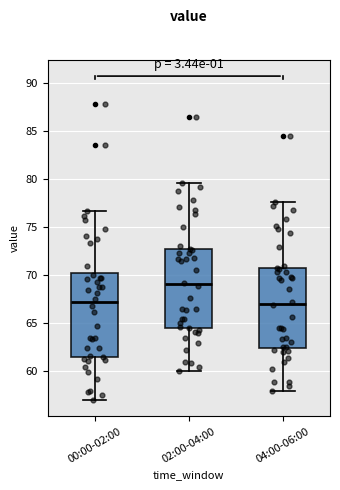

Reading left to right, transcribe this box plot: for each box, give where its median line is, the range the box spans, and where its two whiskers end, as read against the y-axis. The values are not printed on the chart, so give them approximately, as read against the axis.

00:00-02:00: median 67.0, box 61.5 to 70.0, whiskers 57.0 to 76.5
02:00-04:00: median 69.0, box 64.5 to 73.0, whiskers 60.0 to 79.5
04:00-06:00: median 67.0, box 62.5 to 71.0, whiskers 58.0 to 77.5